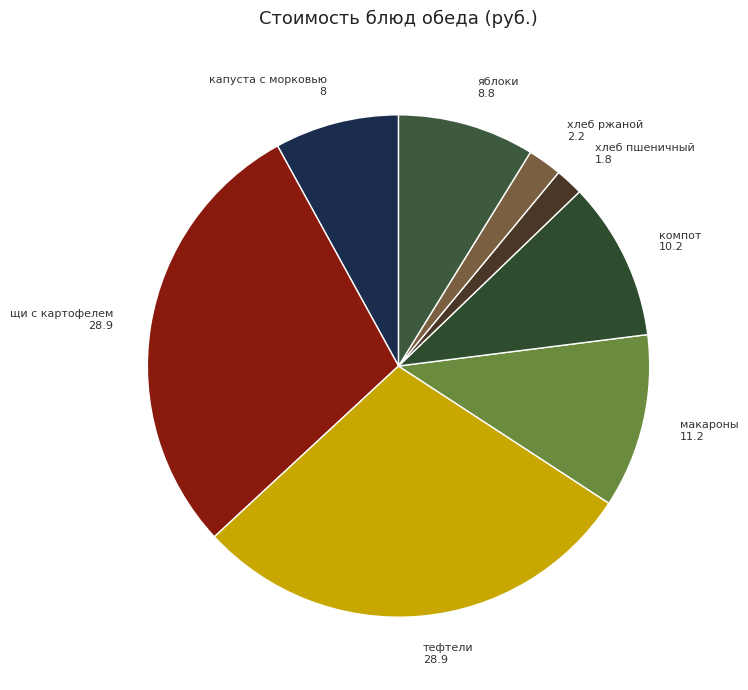

True or false: щи с картофелем 28.9 accounts for 19% of the total.

False